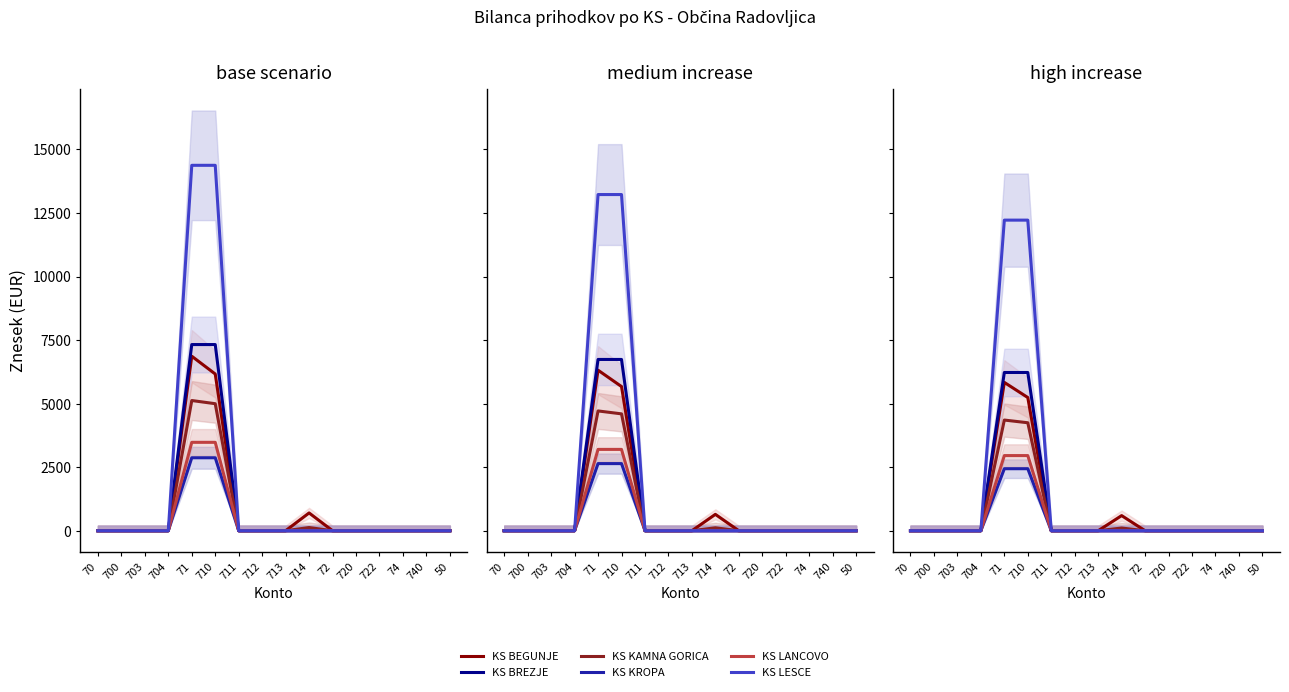

Rank the series by their maximum value, from lowest to highest.

KS KROPA, KS LANCOVO, KS KAMNA GORICA, KS BEGUNJE, KS BREZJE, KS LESCE